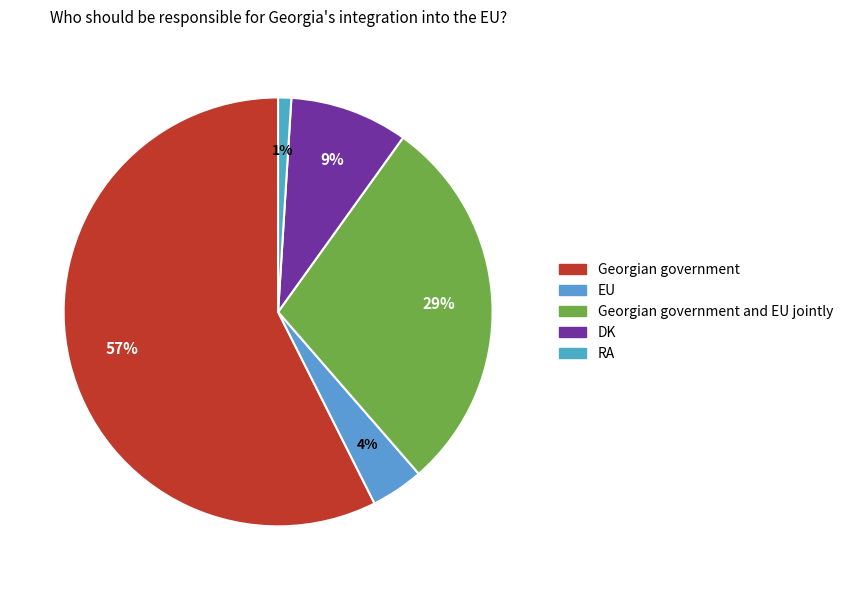

Which category has the smallest portion of the pie?

RA